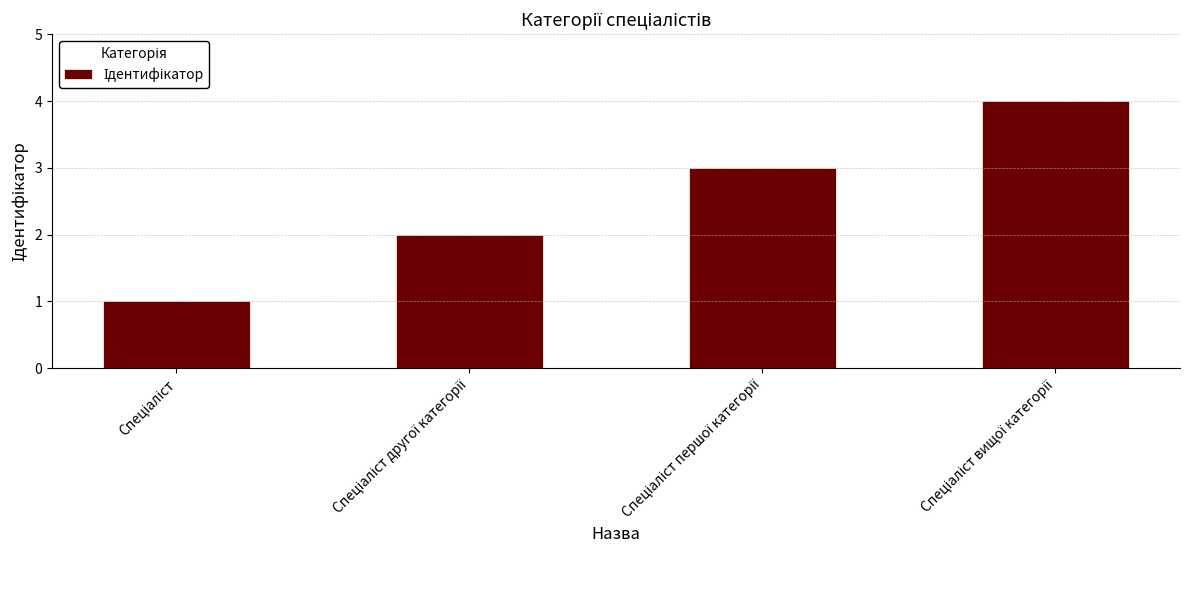

What is the greatest value displayed?

4